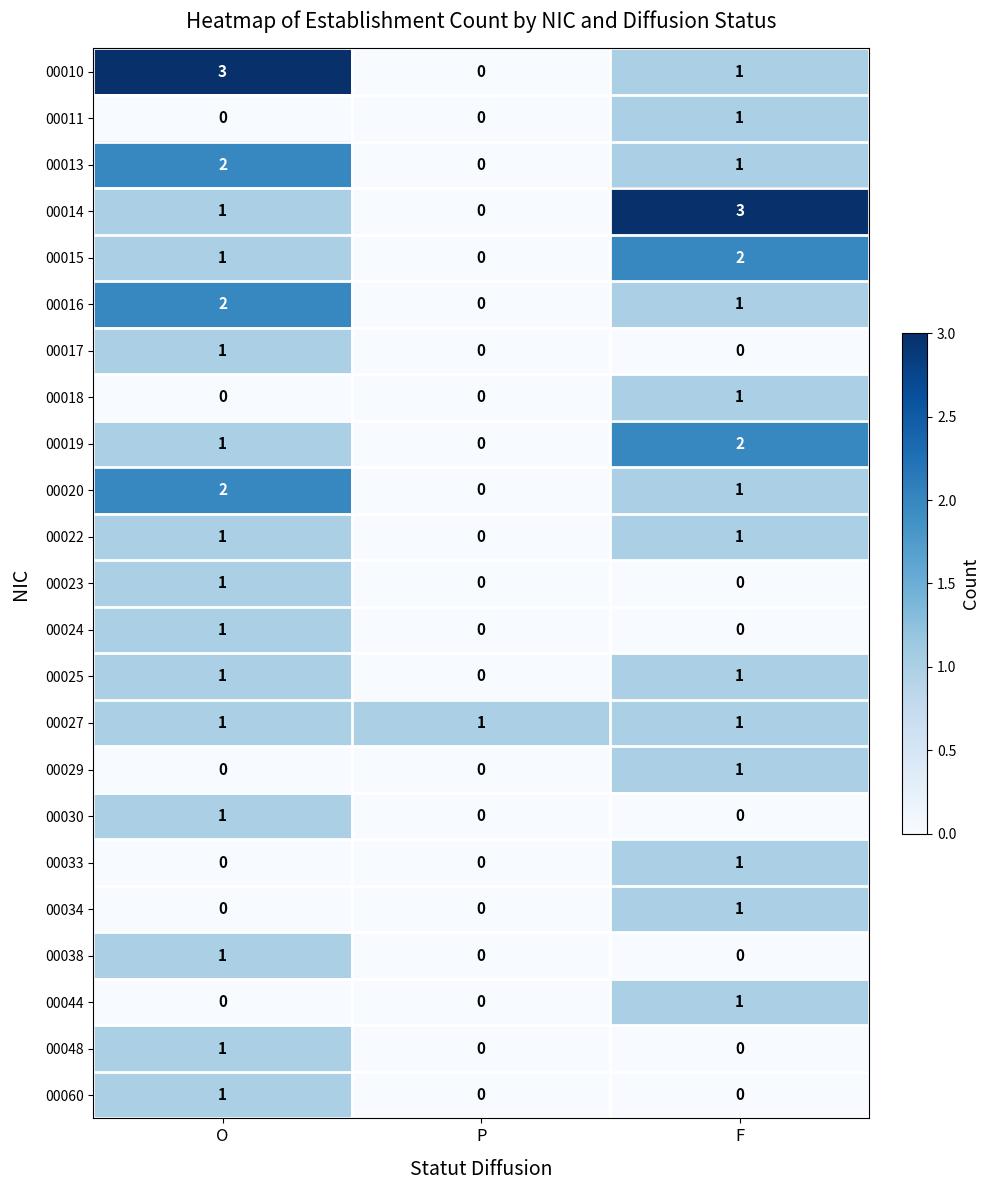

Between P and F, which series saw the biggest shift?

00014